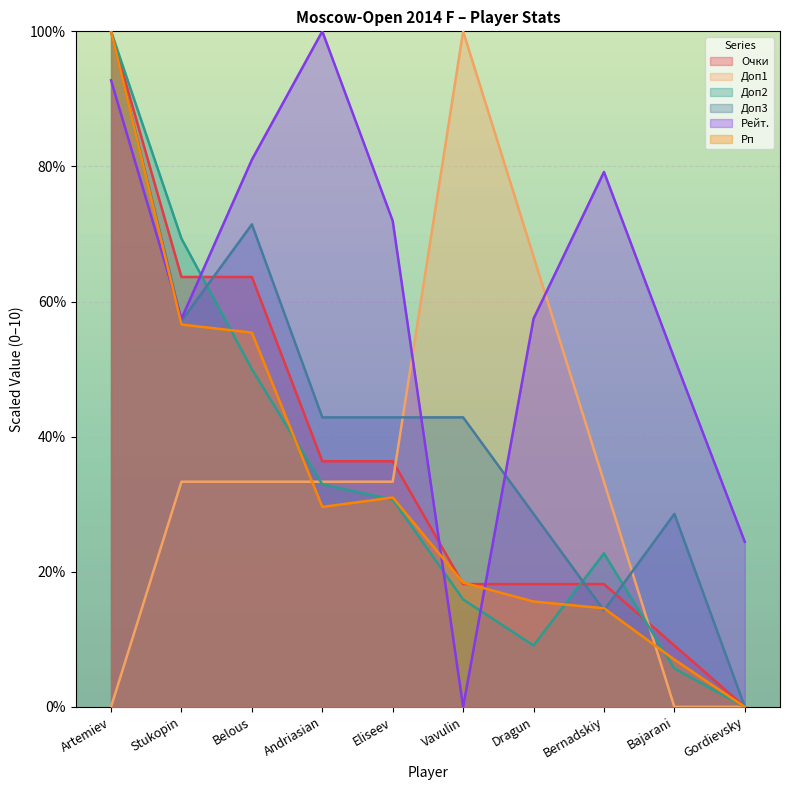

At which category does Доп1 reach its first local peak?

Vavulin